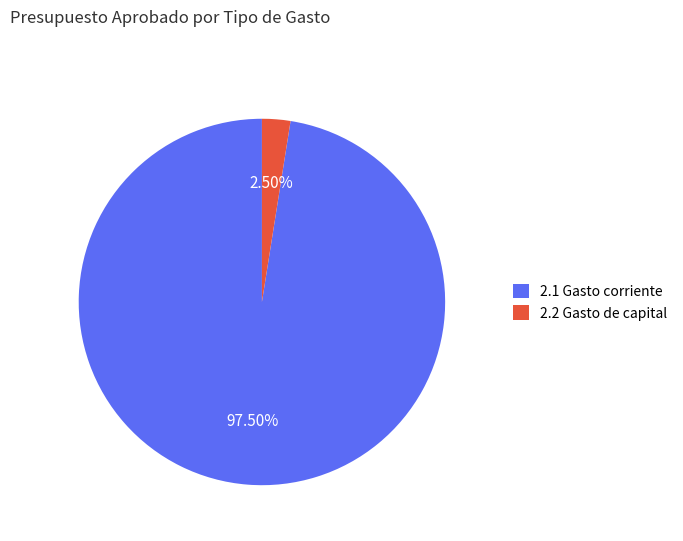

To the nearest percent, what is the difference between the 2.1 Gasto corriente and 2.2 Gasto de capital slice percentages?

95%